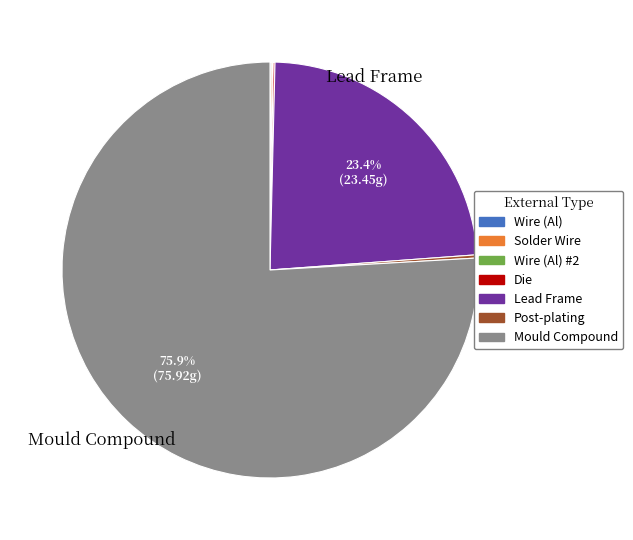

Does any single category account for the majority?

Yes